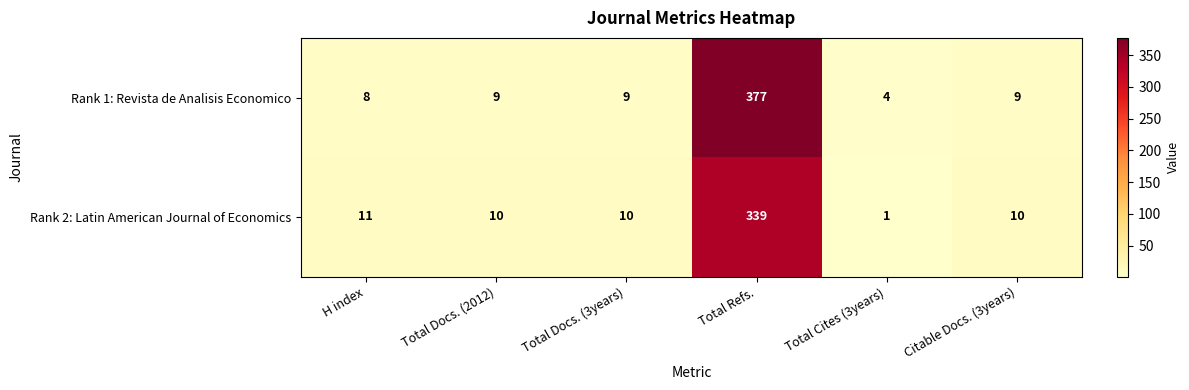

Rank the series at Total Docs. (2012) from highest to lowest value.

Rank 2: Latin American Journal of Economics, Rank 1: Revista de Analisis Economico